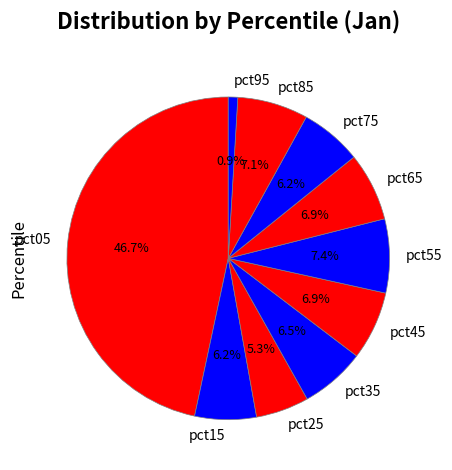

Does any single category account for the majority?

No